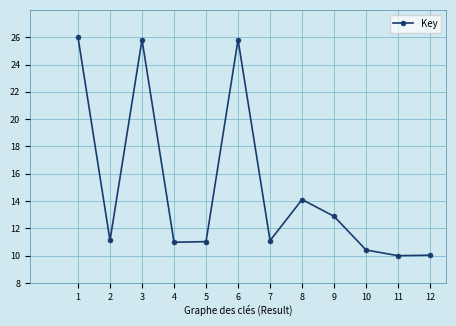

Which label corresponds to the largest value in the chart?

1